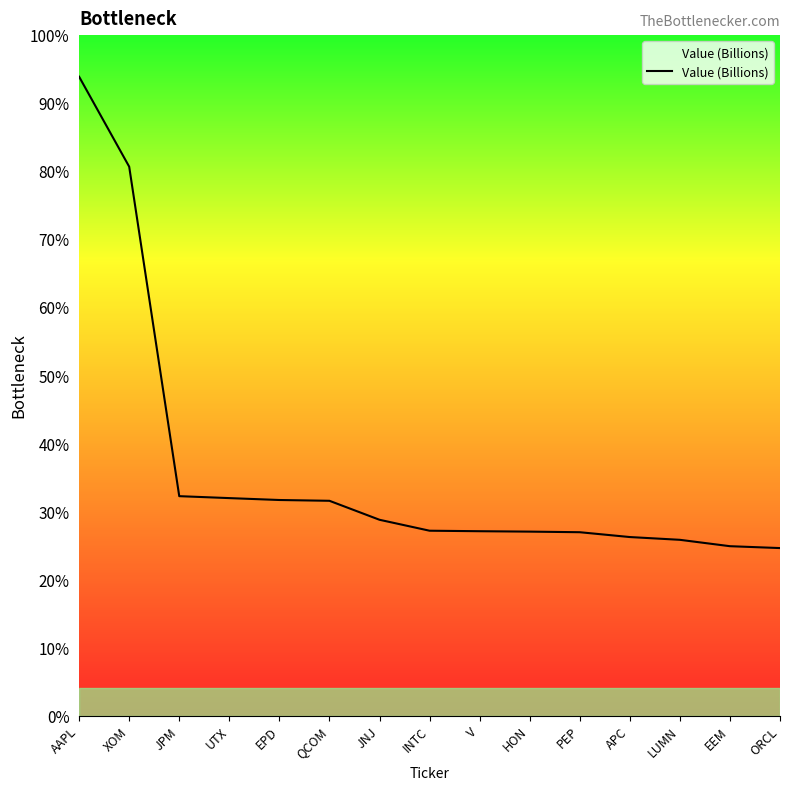

Is it true that the value at EPD is 3493218833?

False